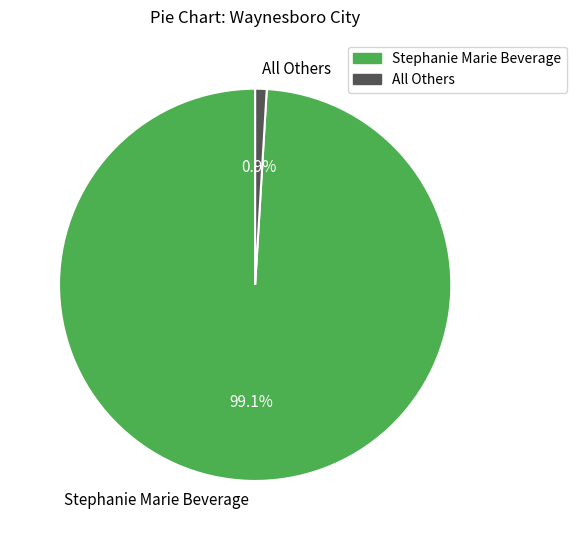

To the nearest percent, what is the combined percentage of All Others and Stephanie Marie Beverage?

100%